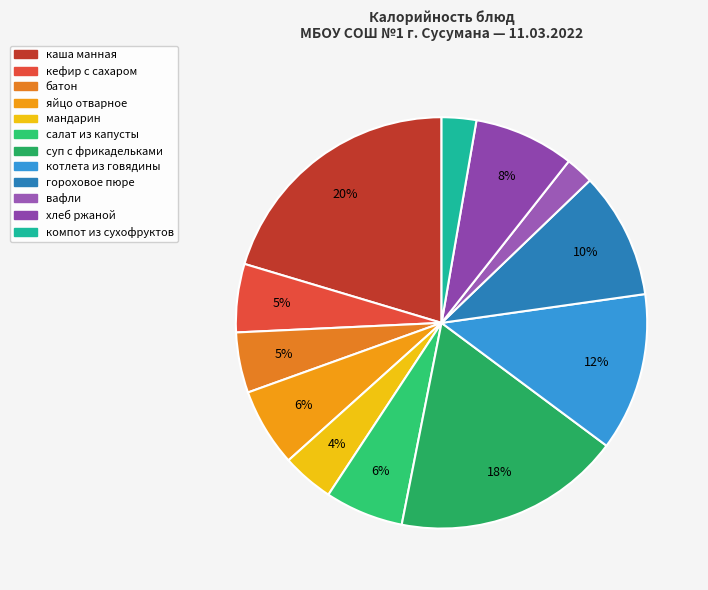

To the nearest percent, what percentage of the pie is батон?

5%